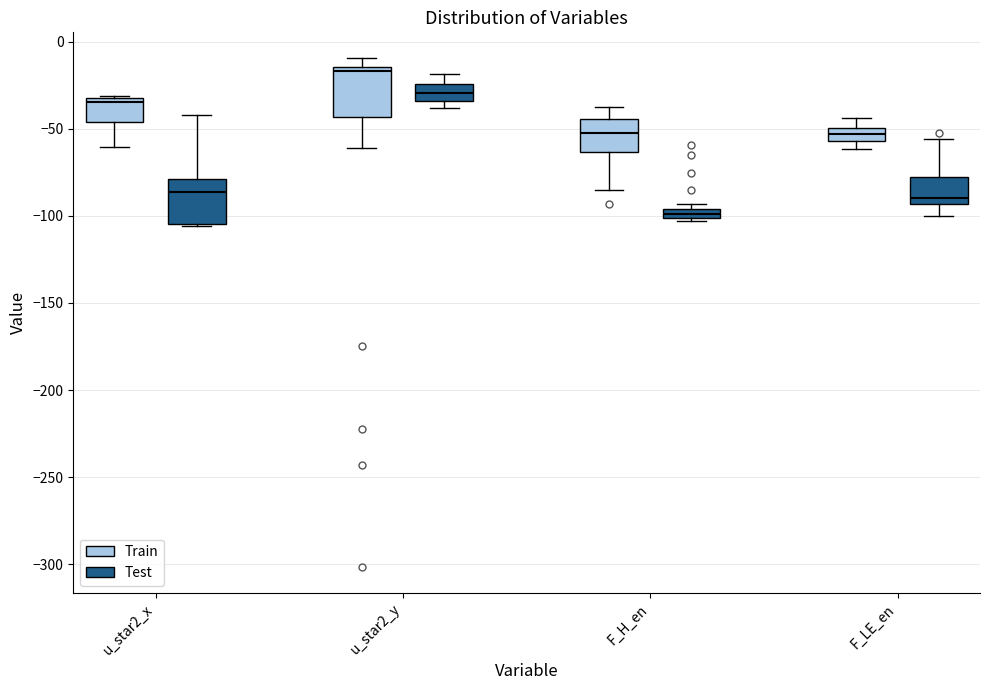

Where does the upper whisker of the box for F_LE_en (Train) end on the y-axis? The values are not printed on the chart, so give them approximately, as read against the axis.

-45